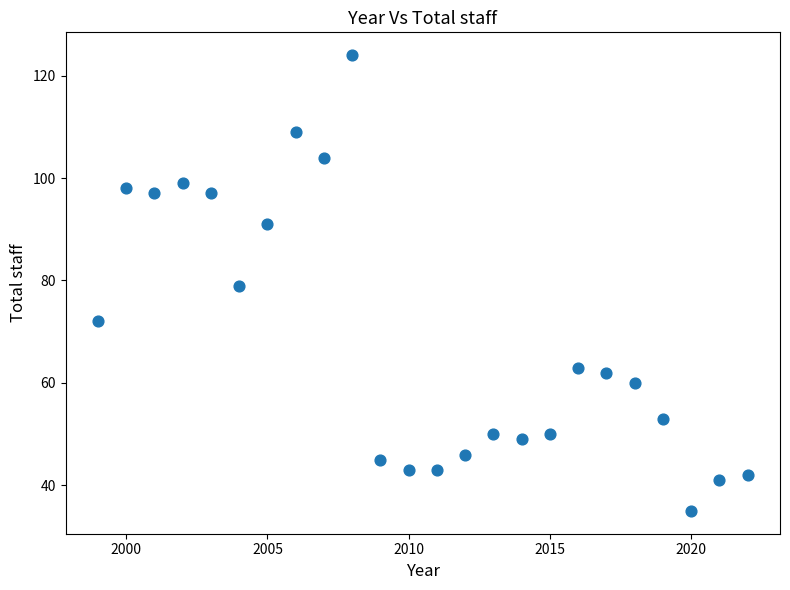

List the coordinates of all points as (X, Y) pairs, reading left to right.

(1999, 72)  (2000, 98)  (2001, 97)  (2002, 99)  (2003, 97)  (2004, 79)  (2005, 91)  (2006, 109)  (2007, 104)  (2008, 124)  (2009, 45)  (2010, 43)  (2011, 43)  (2012, 46)  (2013, 50)  (2014, 49)  (2015, 50)  (2016, 63)  (2017, 62)  (2018, 60)  (2019, 53)  (2020, 35)  (2021, 41)  (2022, 42)